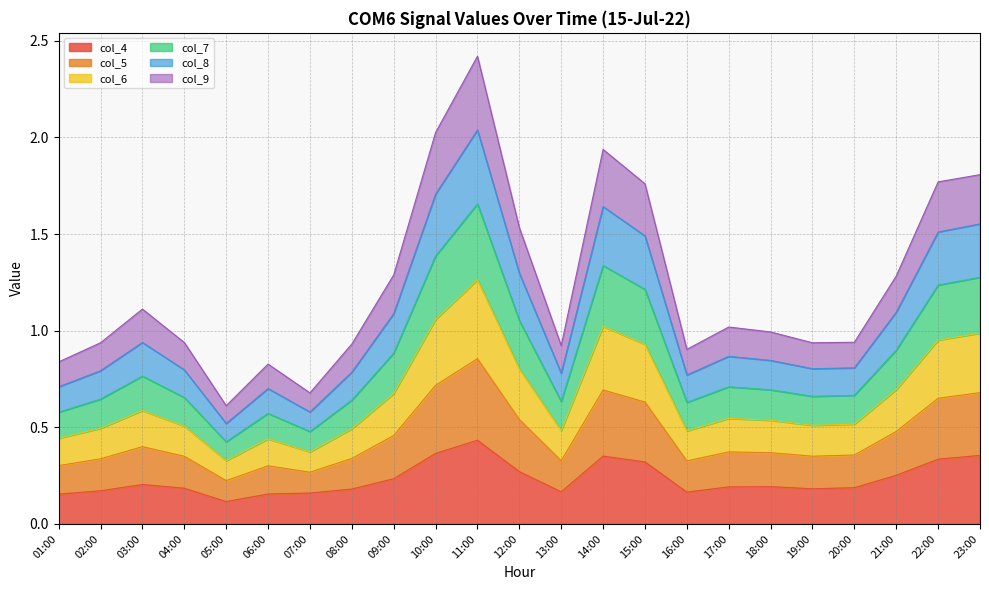

List the labels in order of col_7 value, smallest first.

05:00, 07:00, 06:00, 01:00, 16:00, 13:00, 08:00, 02:00, 04:00, 19:00, 20:00, 18:00, 17:00, 03:00, 09:00, 21:00, 12:00, 15:00, 22:00, 23:00, 14:00, 10:00, 11:00